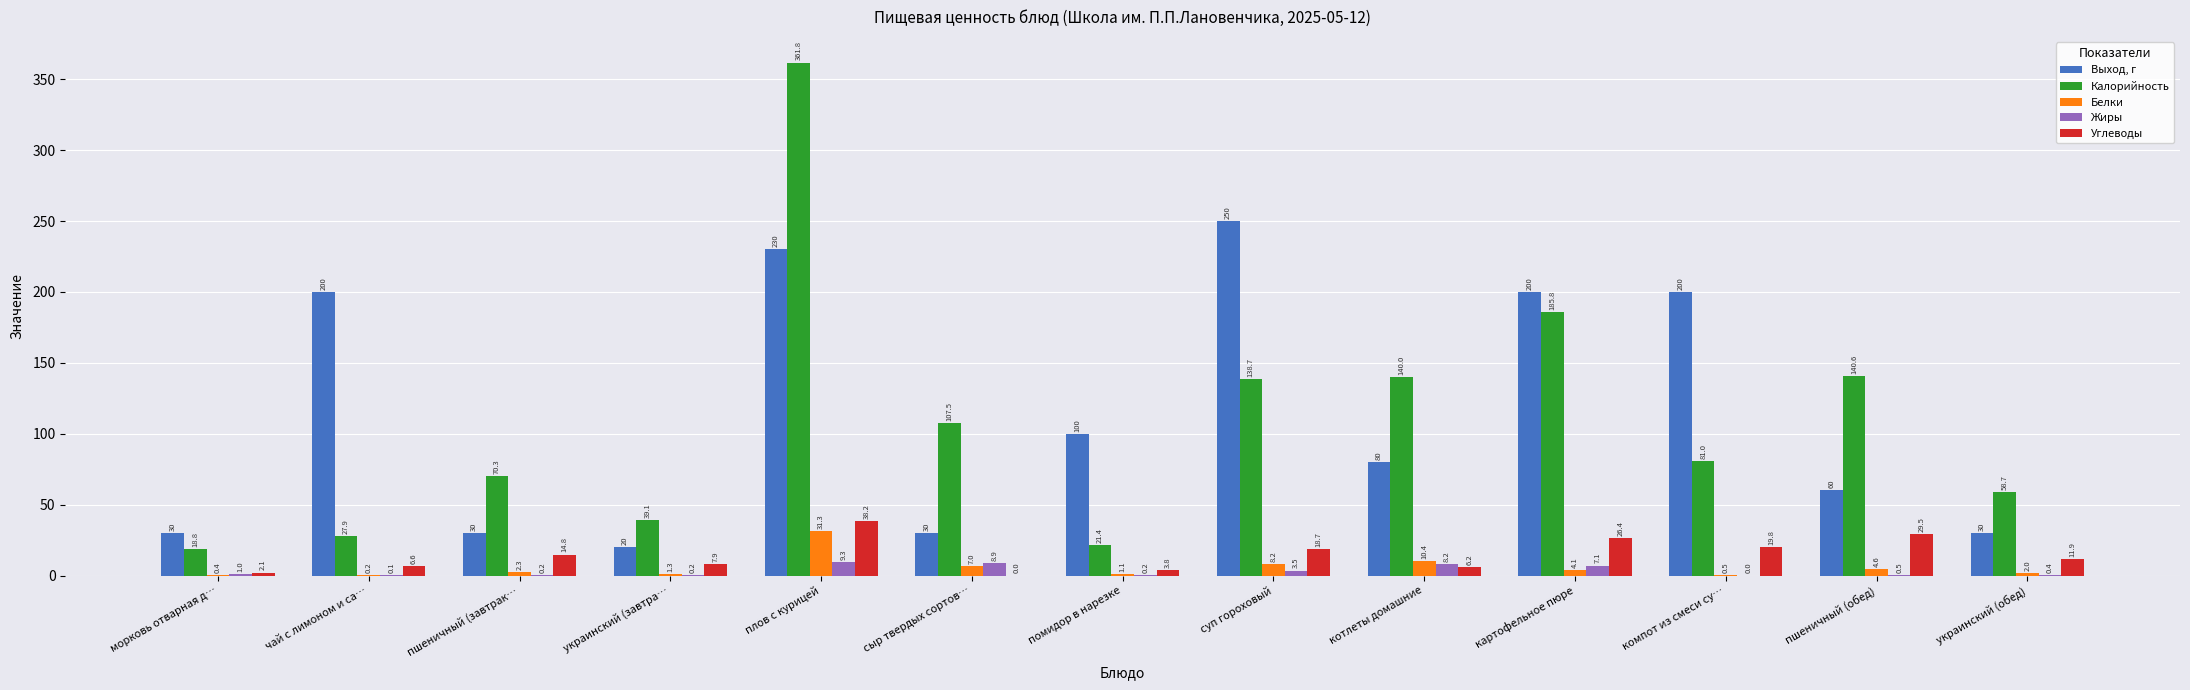

The Калорийность series shows 206.9 at суп гороховый. True or false?

False